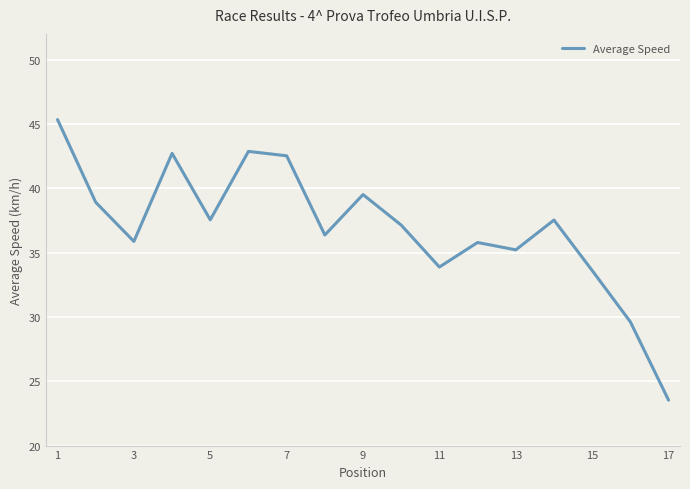

What is the greatest value displayed?

45.3